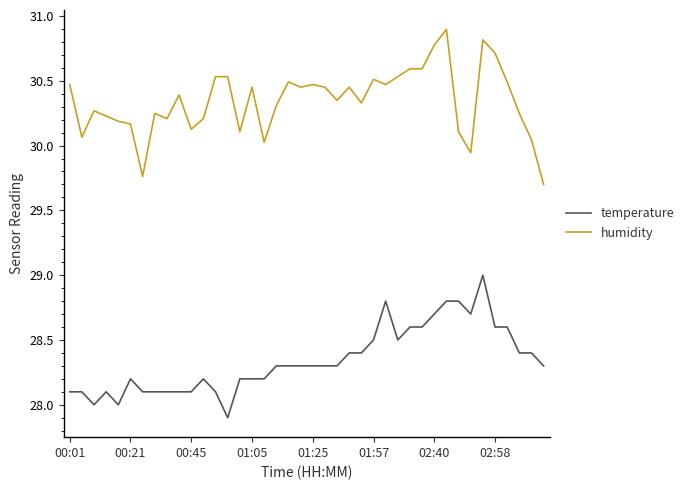

Rank the series by their average value, from highest to lowest.

humidity, temperature